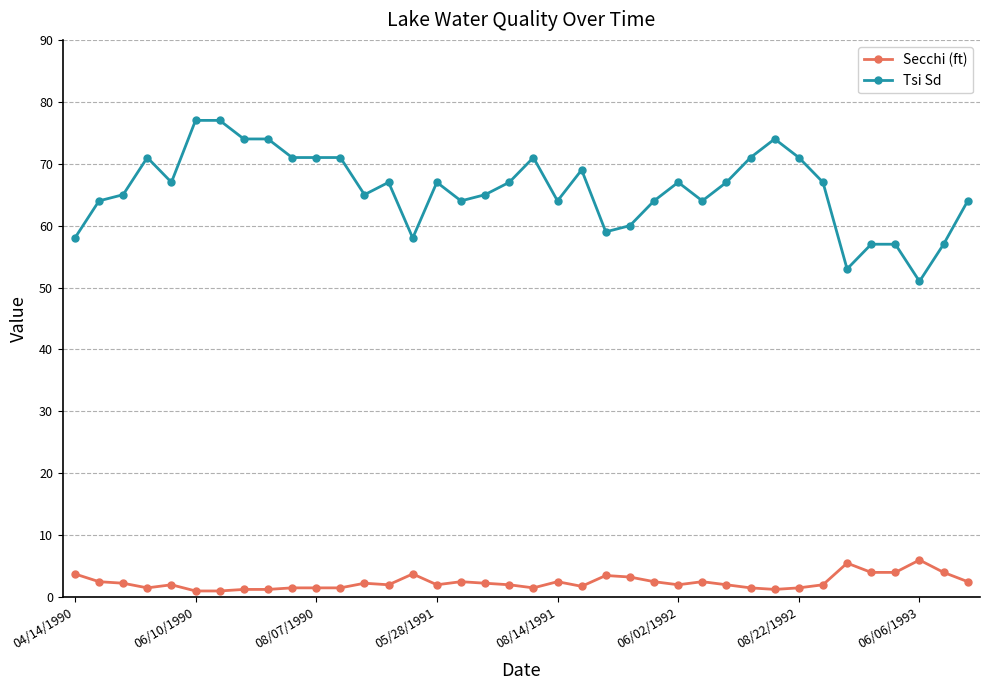

What is the difference between the maximum and second lowest values in the Secchi (ft) series?

5.0